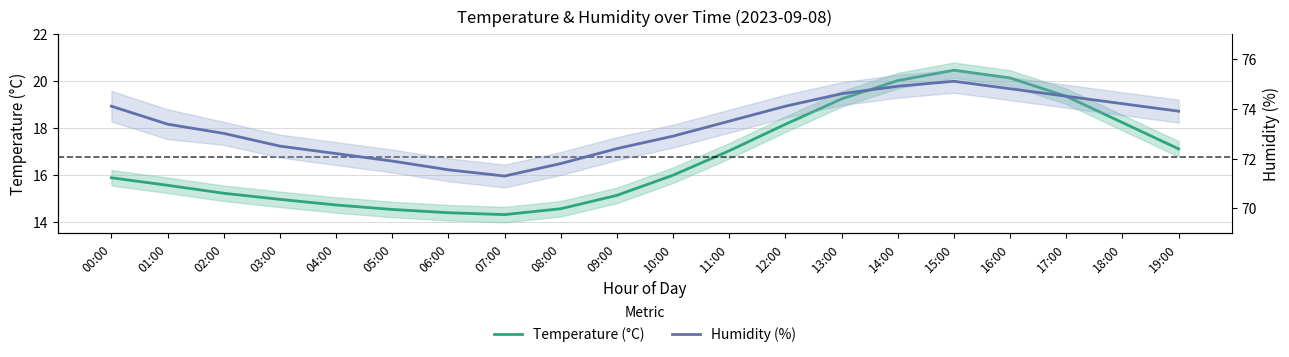

Is this an area chart (filled region under the line)?

No